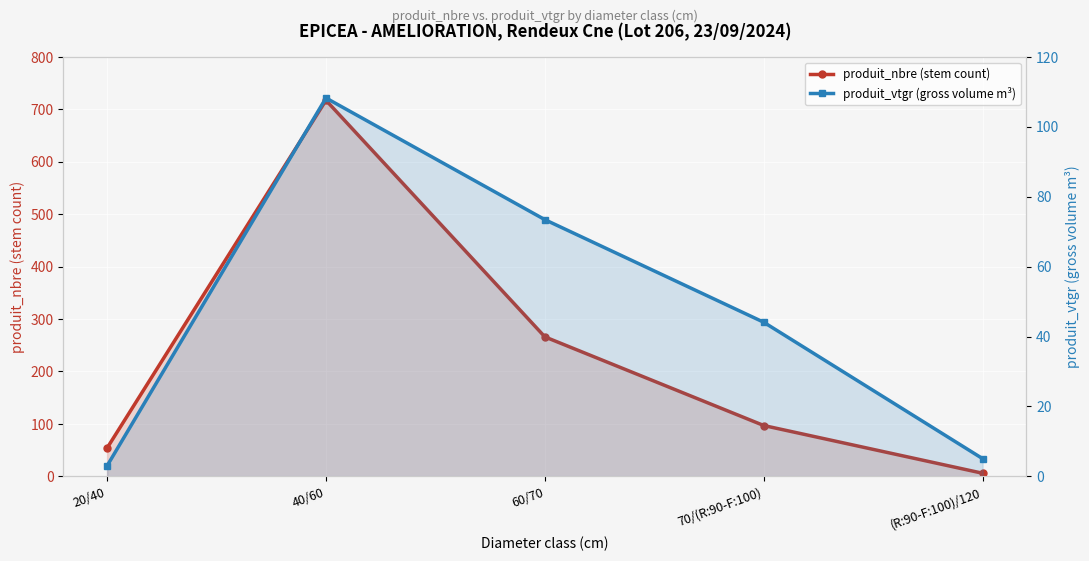

Rank the series by their maximum value, from lowest to highest.

produit_vtgr (gross volume m³), produit_nbre (stem count)